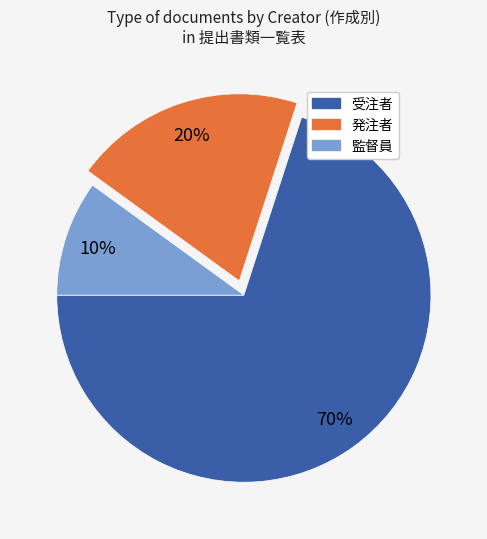

Between 発注者 and 受注者, which is larger?

受注者